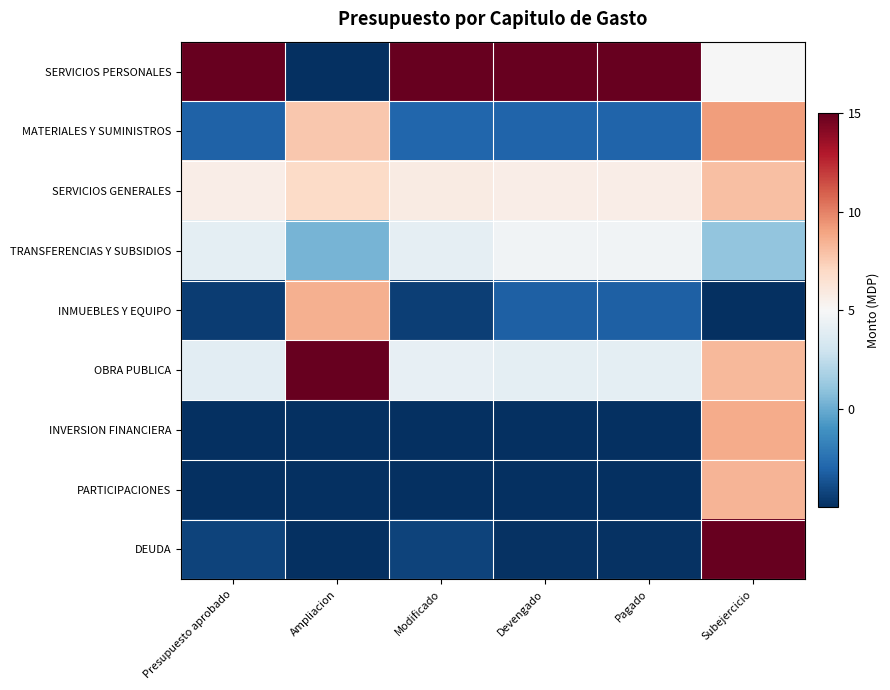

Reading left to right, list all the values displayed in this chart.

SERVICIOS PERSONALES: Presupuesto aprobado=15.0	Ampliacion=-5.0	Modificado=15.0	Devengado=15.0	Pagado=15.0	Subejercicio=4.9
MATERIALES Y SUMINISTROS: Presupuesto aprobado=-3.1	Ampliacion=7.7	Modificado=-2.9	Devengado=-3.0	Pagado=-3.0	Subejercicio=9.1
SERVICIOS GENERALES: Presupuesto aprobado=5.7	Ampliacion=6.9	Modificado=5.8	Devengado=5.7	Pagado=5.7	Subejercicio=8.0
TRANSFERENCIAS Y SUBSIDIOS: Presupuesto aprobado=4.1	Ampliacion=0.3	Modificado=4.1	Devengado=4.6	Pagado=4.6	Subejercicio=1.1
INMUEBLES Y EQUIPO: Presupuesto aprobado=-4.5	Ampliacion=8.5	Modificado=-4.4	Devengado=-3.2	Pagado=-3.2	Subejercicio=-5.0
OBRA PUBLICA: Presupuesto aprobado=4.0	Ampliacion=15.0	Modificado=4.2	Devengado=4.1	Pagado=4.1	Subejercicio=8.2
INVERSION FINANCIERA: Presupuesto aprobado=-5.0	Ampliacion=-5.0	Modificado=-5.0	Devengado=-5.0	Pagado=-5.0	Subejercicio=8.7
PARTICIPACIONES: Presupuesto aprobado=-5.0	Ampliacion=-5.0	Modificado=-5.0	Devengado=-5.0	Pagado=-5.0	Subejercicio=8.4
DEUDA: Presupuesto aprobado=-4.3	Ampliacion=-5.0	Modificado=-4.3	Devengado=-4.9	Pagado=-4.9	Subejercicio=15.0